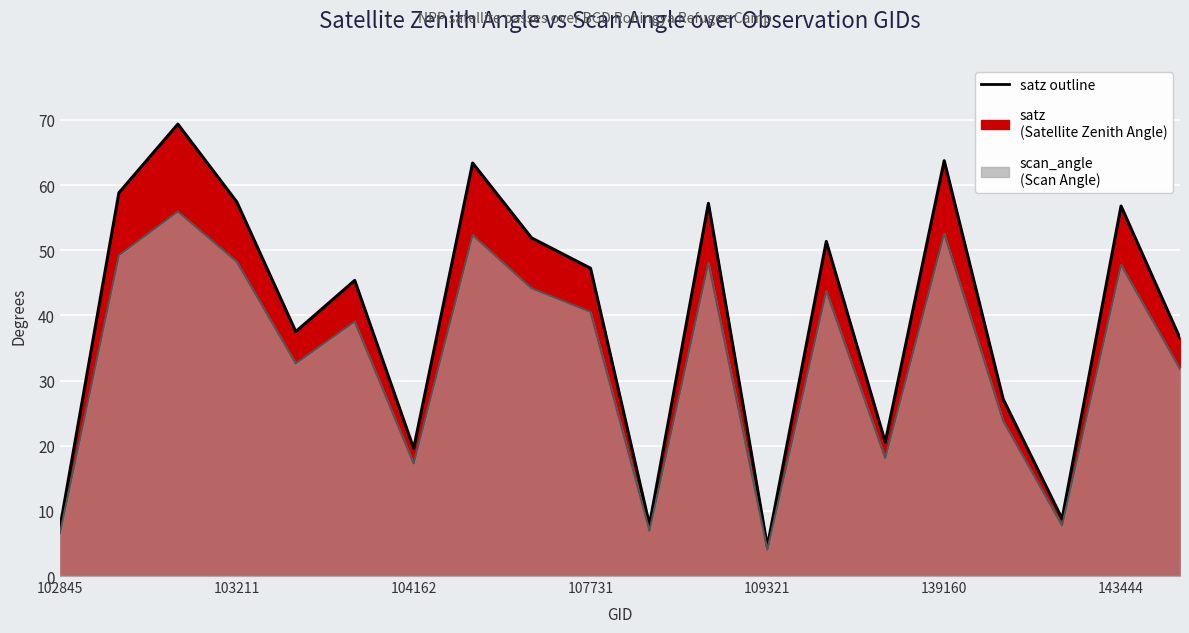

Which category has the highest value across all series?

103092